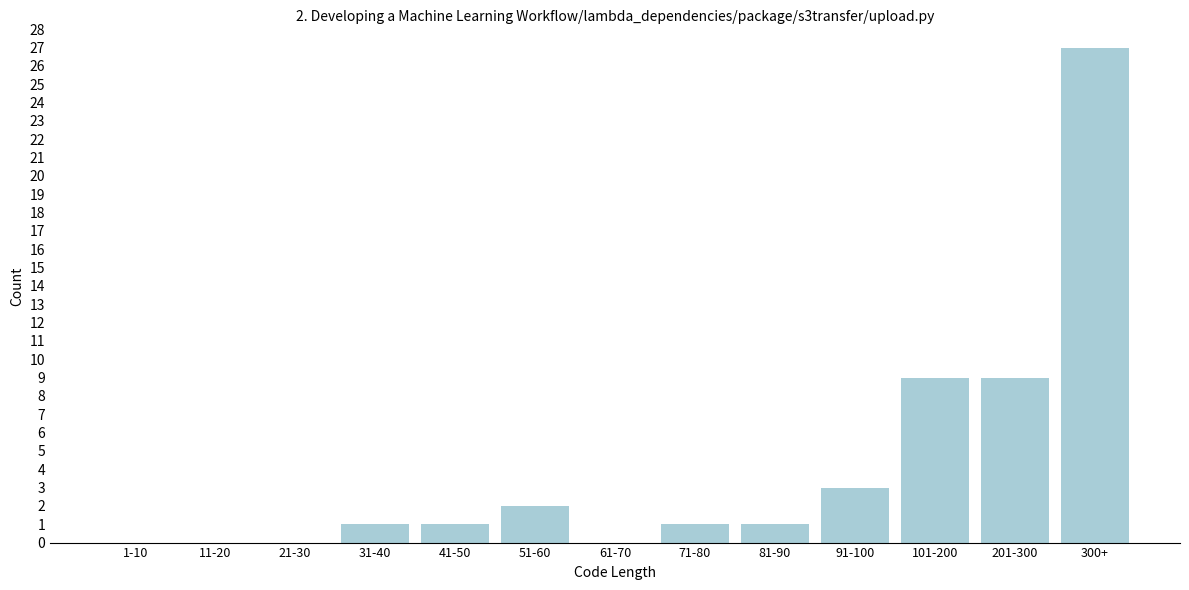

Reading right to left, what are all the values shown in this chart?

300+=27	201-300=9	101-200=9	91-100=3	81-90=1	71-80=1	61-70=0	51-60=2	41-50=1	31-40=1	21-30=0	11-20=0	1-10=0